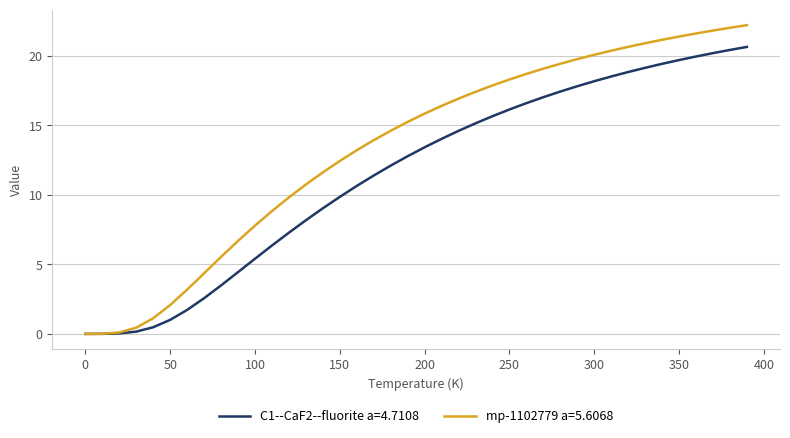

Which series has the largest range (max minus min)?

mp-1102779 a=5.6068